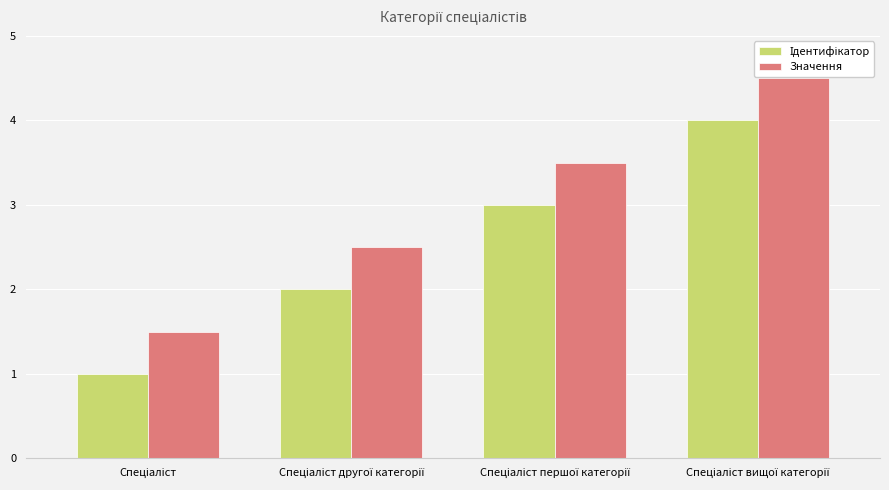

Count the number of categories in the chart.

4